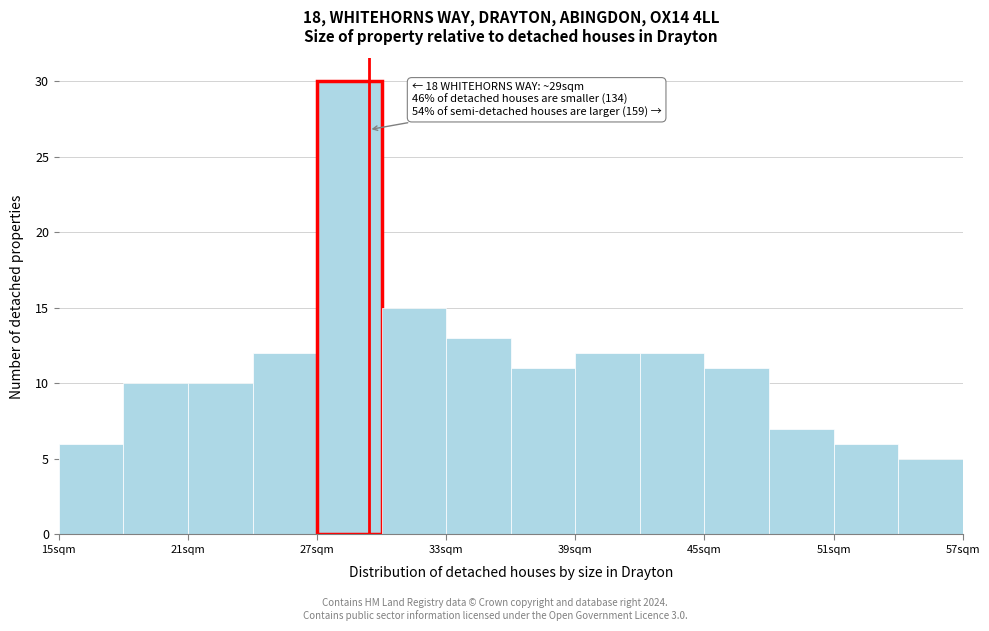

Around what value on the x-axis is the tallest bar? Give the approximate position of its centre, as read against the axis.

29